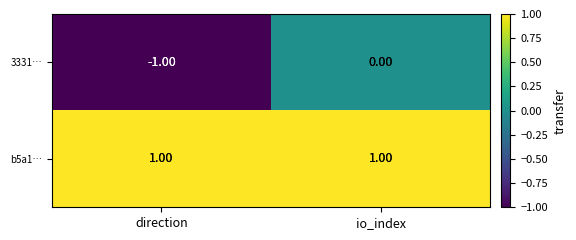

At which category is the sum across all series the highest?

io_index